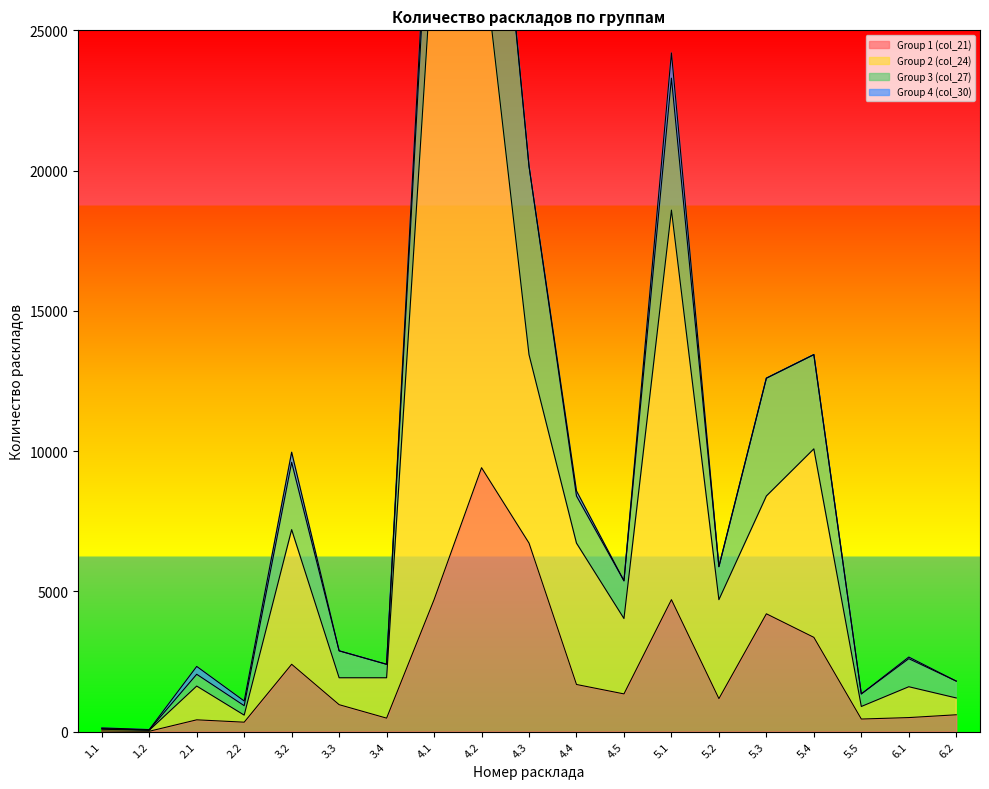

At which category is the sum across all series the highest?

4.2